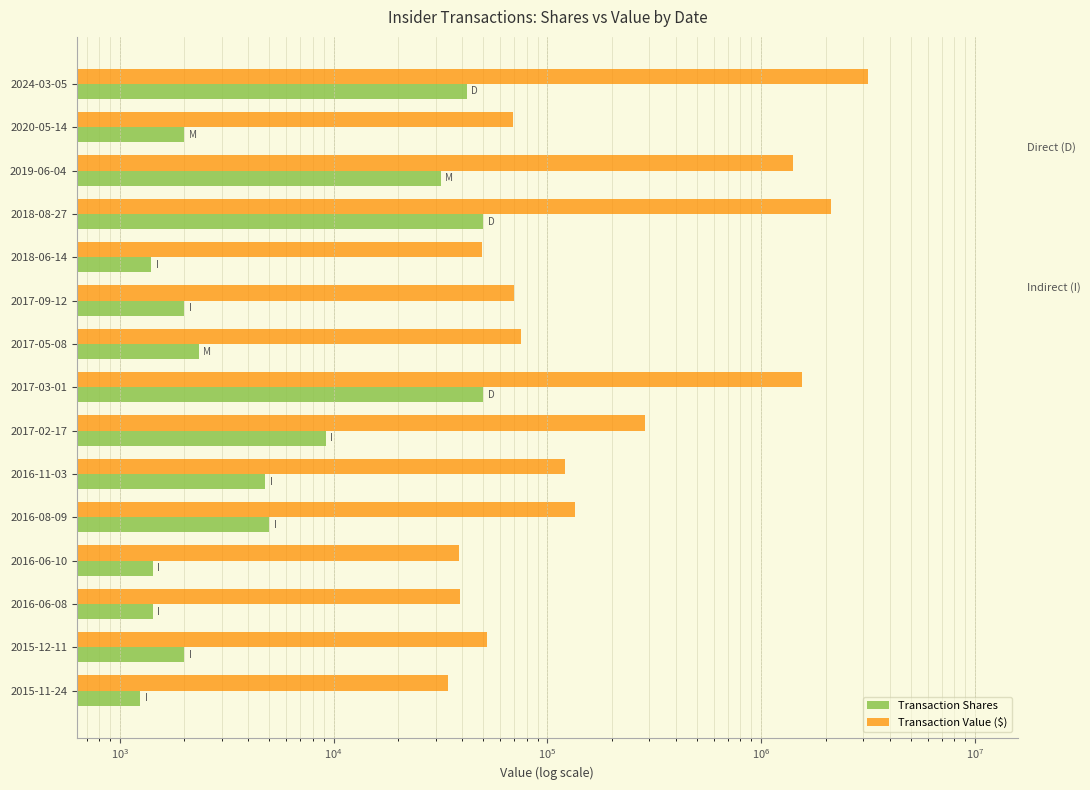

What is the average value of the Transaction Value ($) series?

613988